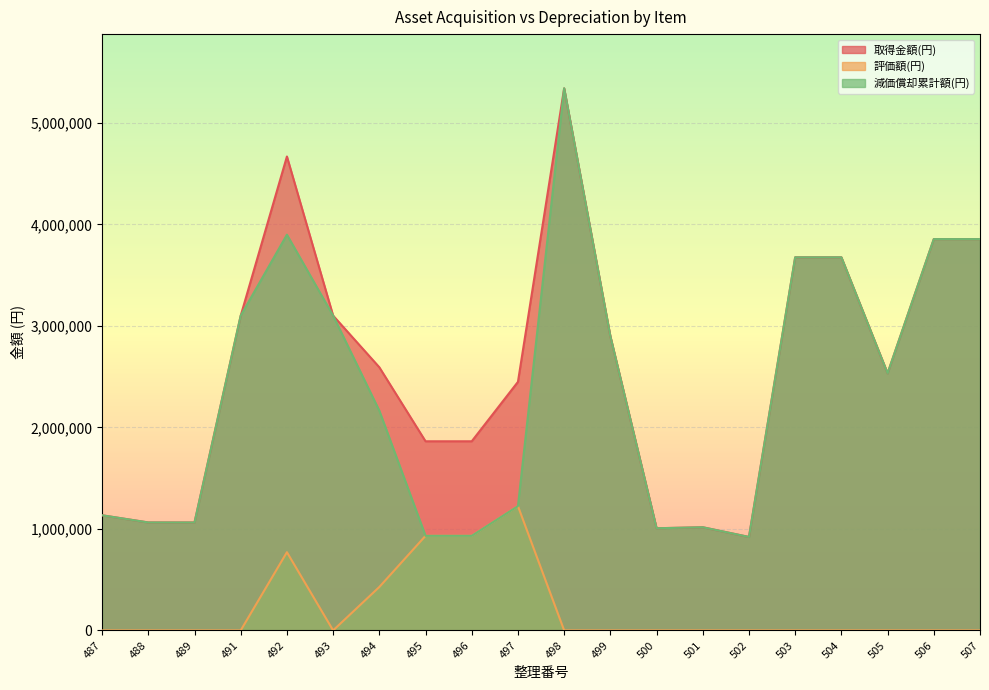

At how many categories does at least one series exceed 2258440?

12